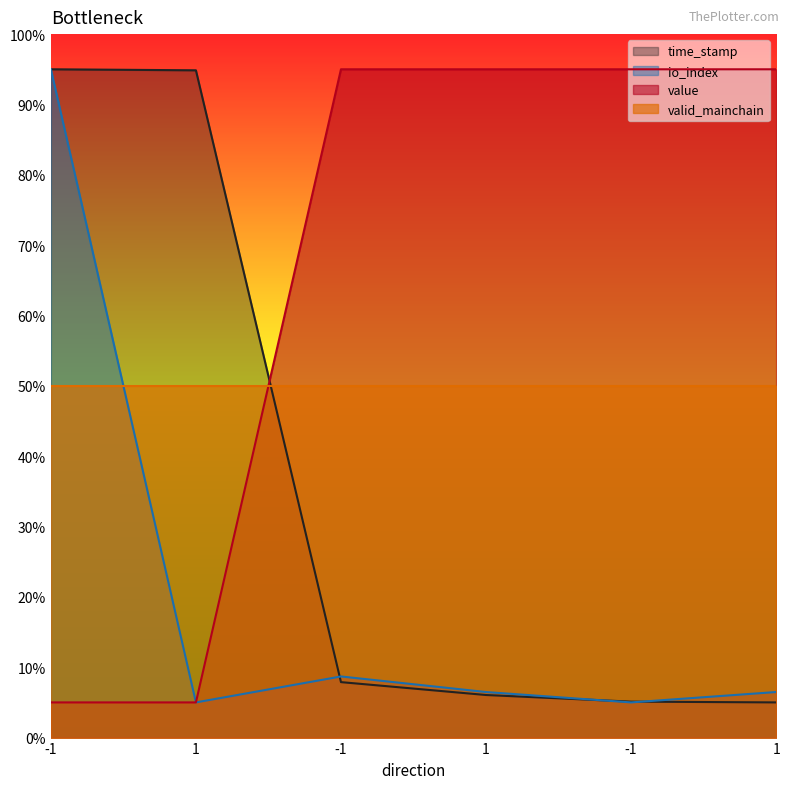

List the series in order of their overall mean, highest first.

value, valid_mainchain, time_stamp, io_index